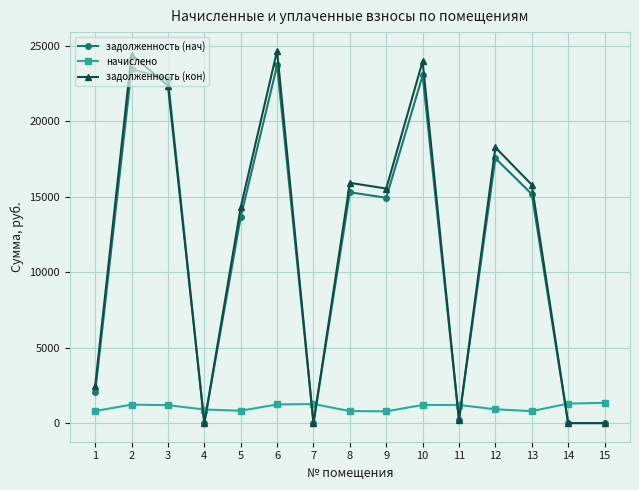

What is the value of the задолженность (нач) point at the 9th from the left?

14932.7